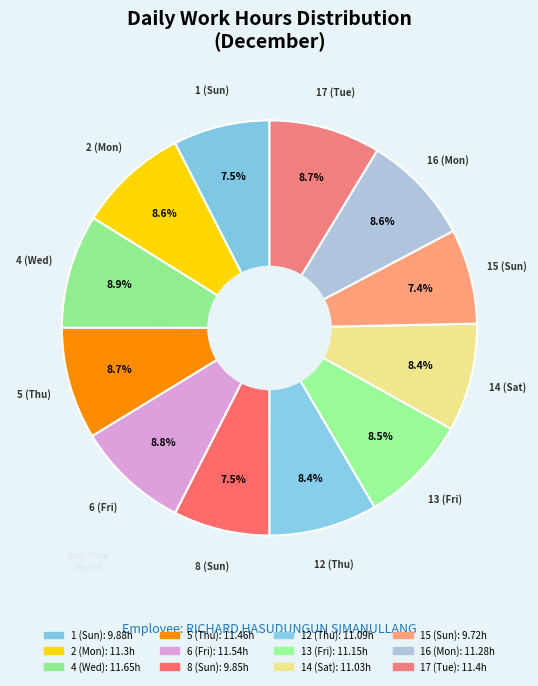

How much of the chart is everything except 13 (Fri)?

91.5%